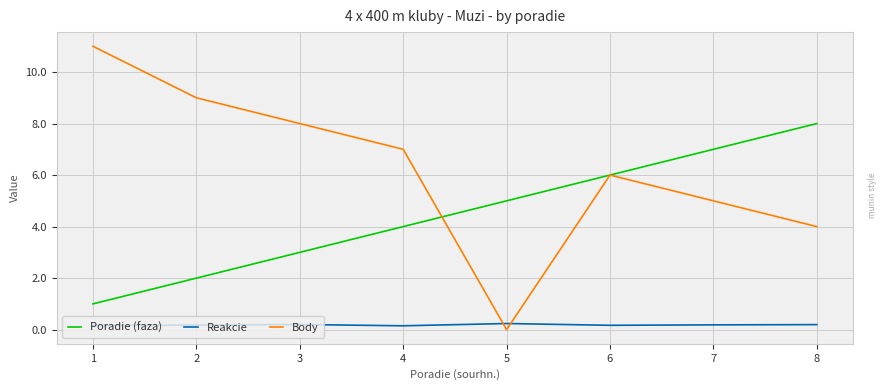

How many Reakcie values are between 0 and 1?

8